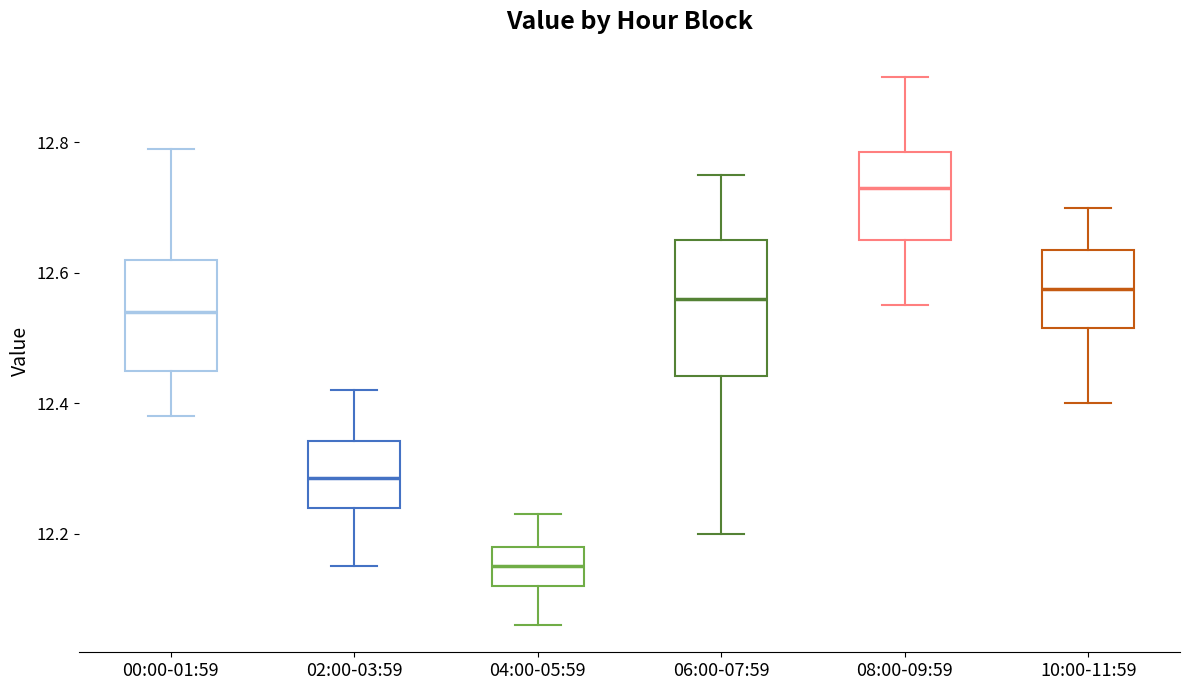

Which box has the highest median line?

08:00-09:59